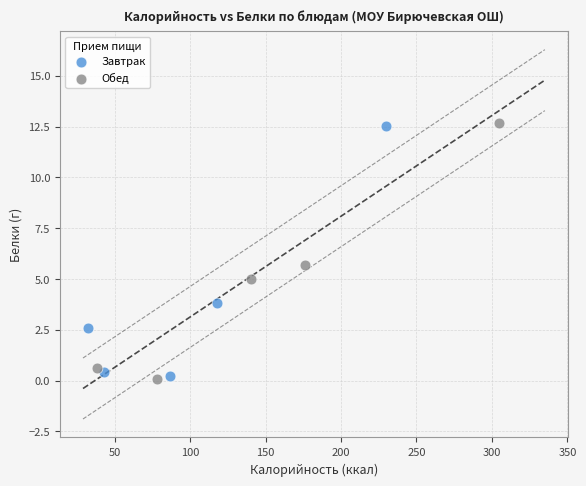

What are all the series names shown in the legend?

Завтрак, Обед